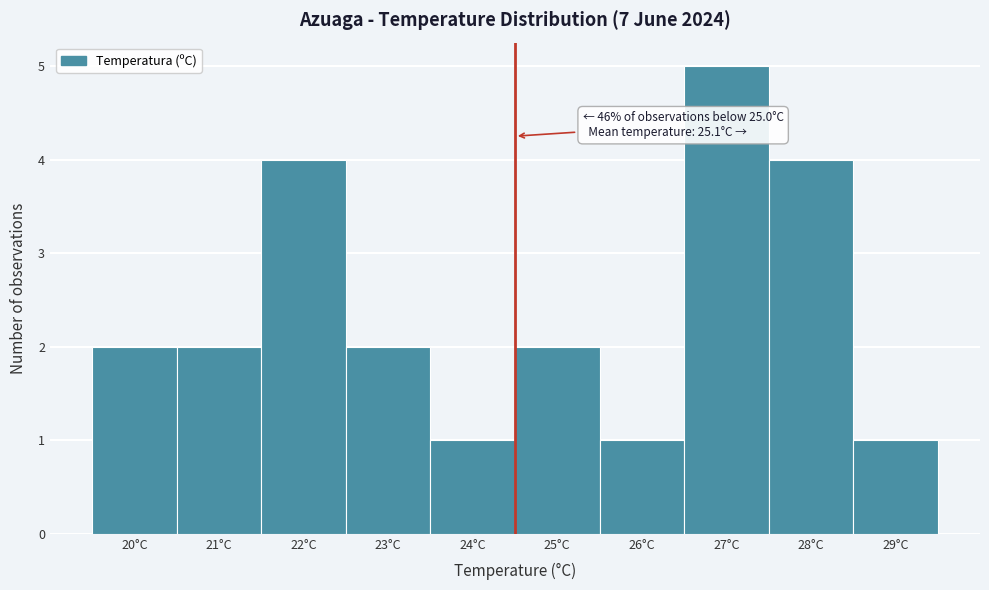

Reading left to right, what are all the values shown in this chart?

20°C=2	21°C=2	22°C=4	23°C=2	24°C=1	25°C=2	26°C=1	27°C=5	28°C=4	29°C=1